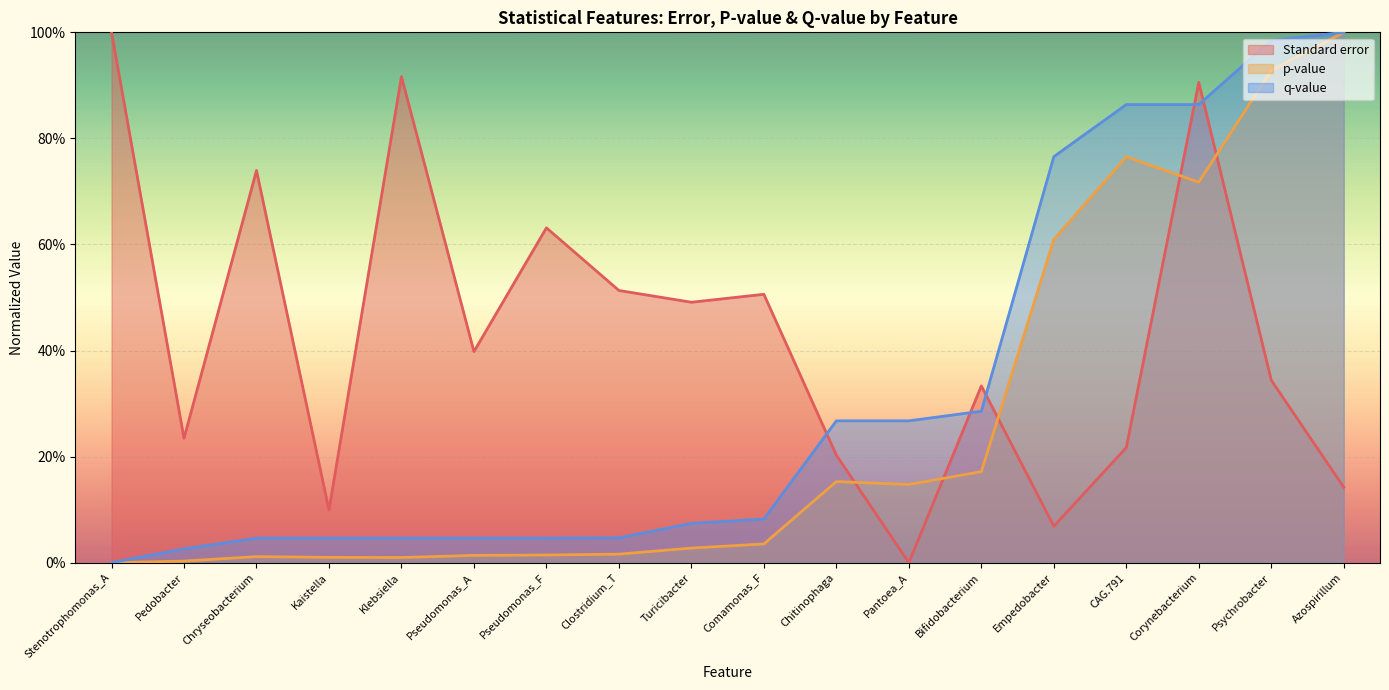

At which label does p-value reach its minimum?

Stenotrophomonas_A